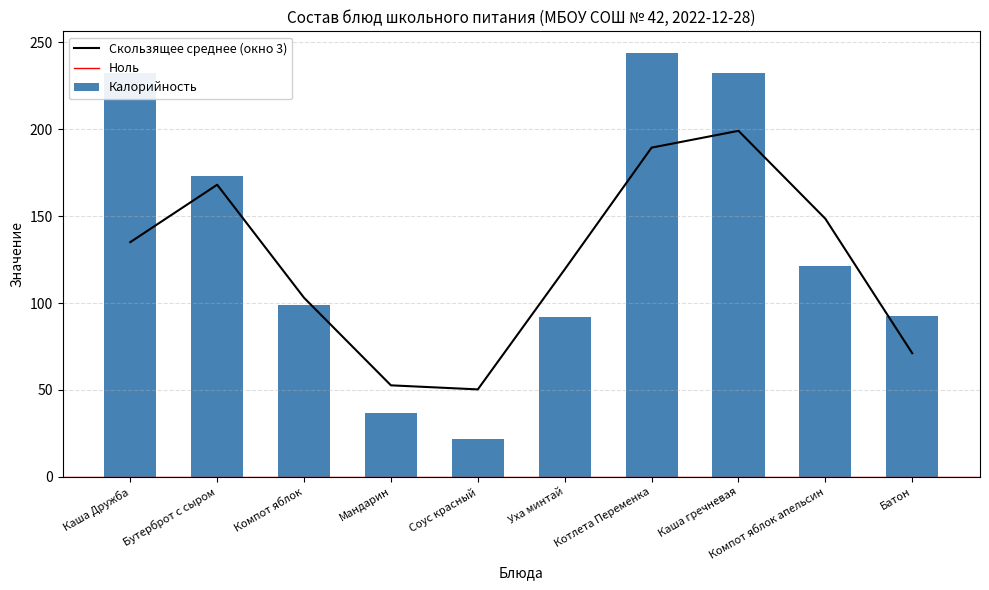

How many data points does each series have?

10